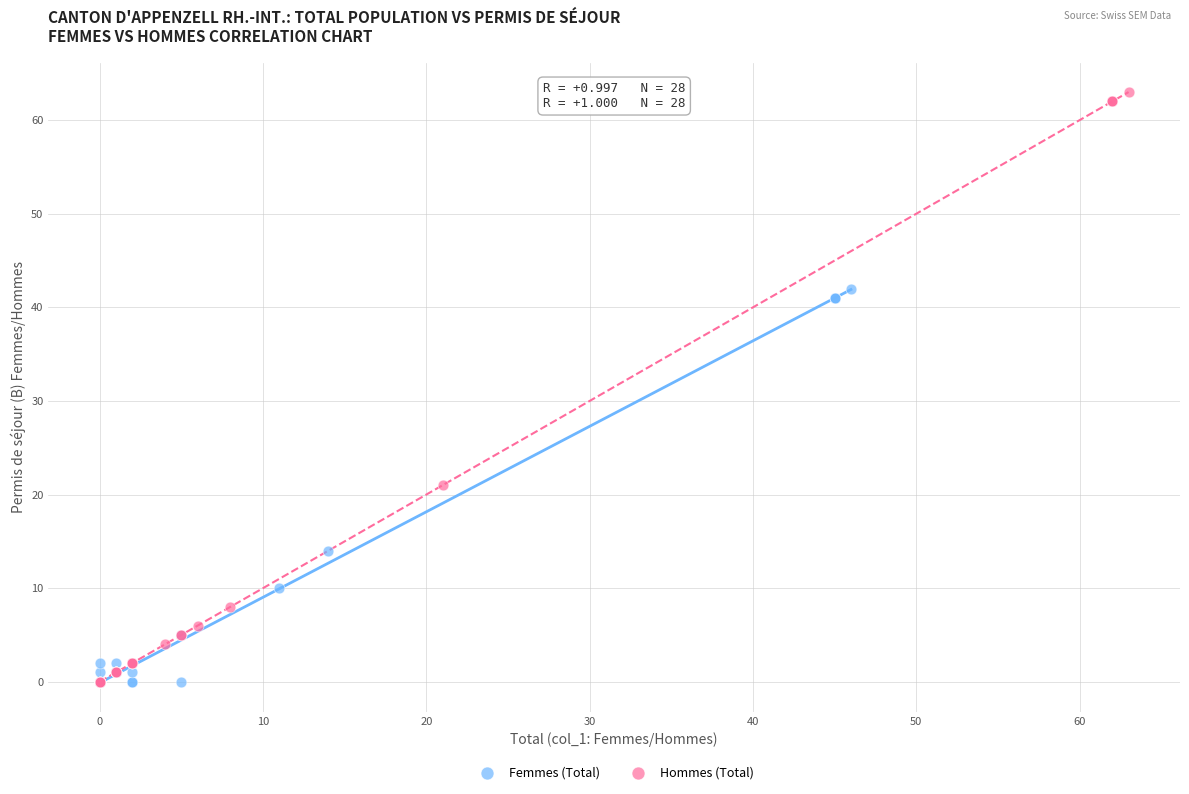

Which series has the widest spread of Y values?

Hommes (Total)